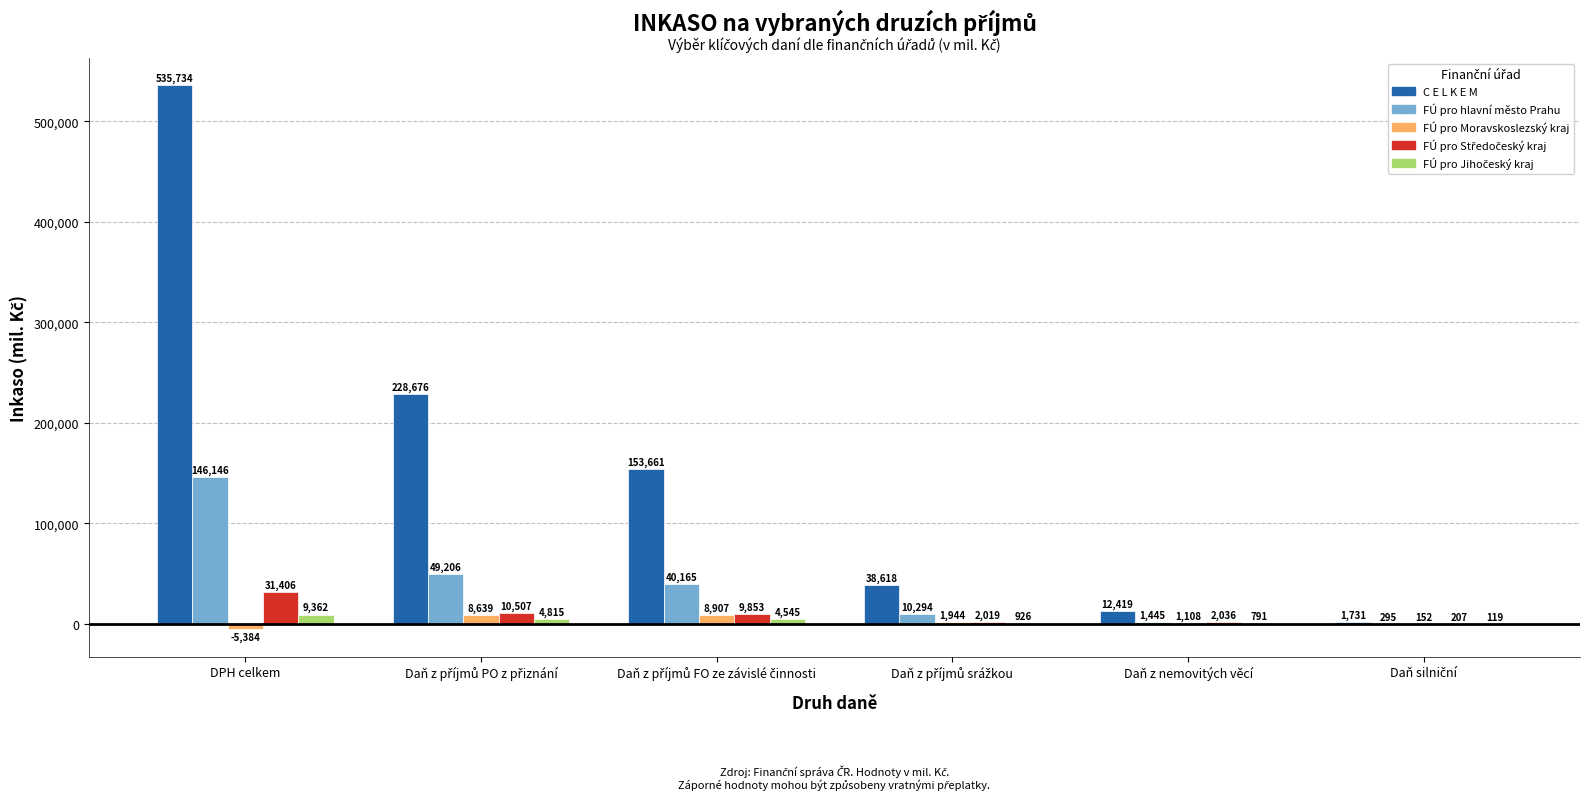

The value of C E L K E M at DPH celkem is 535733.9. True or false?

True